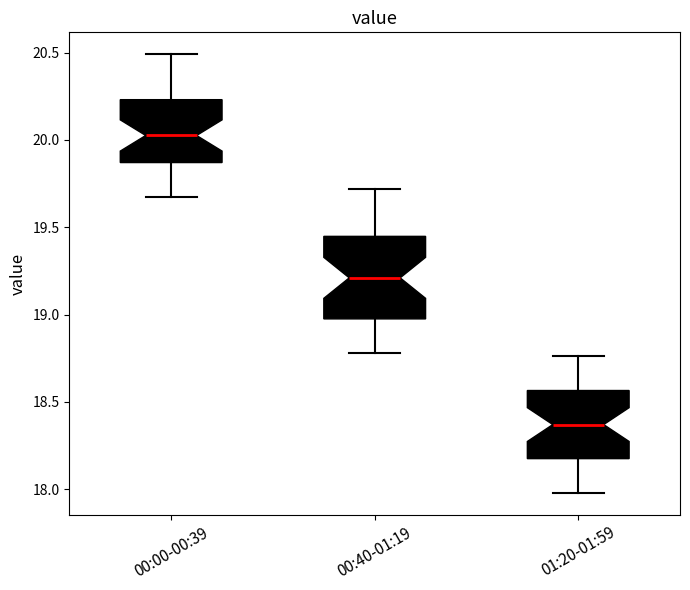

Comparing the boxes themselves (not the whiskers), which one is the tallest?

00:40-01:19